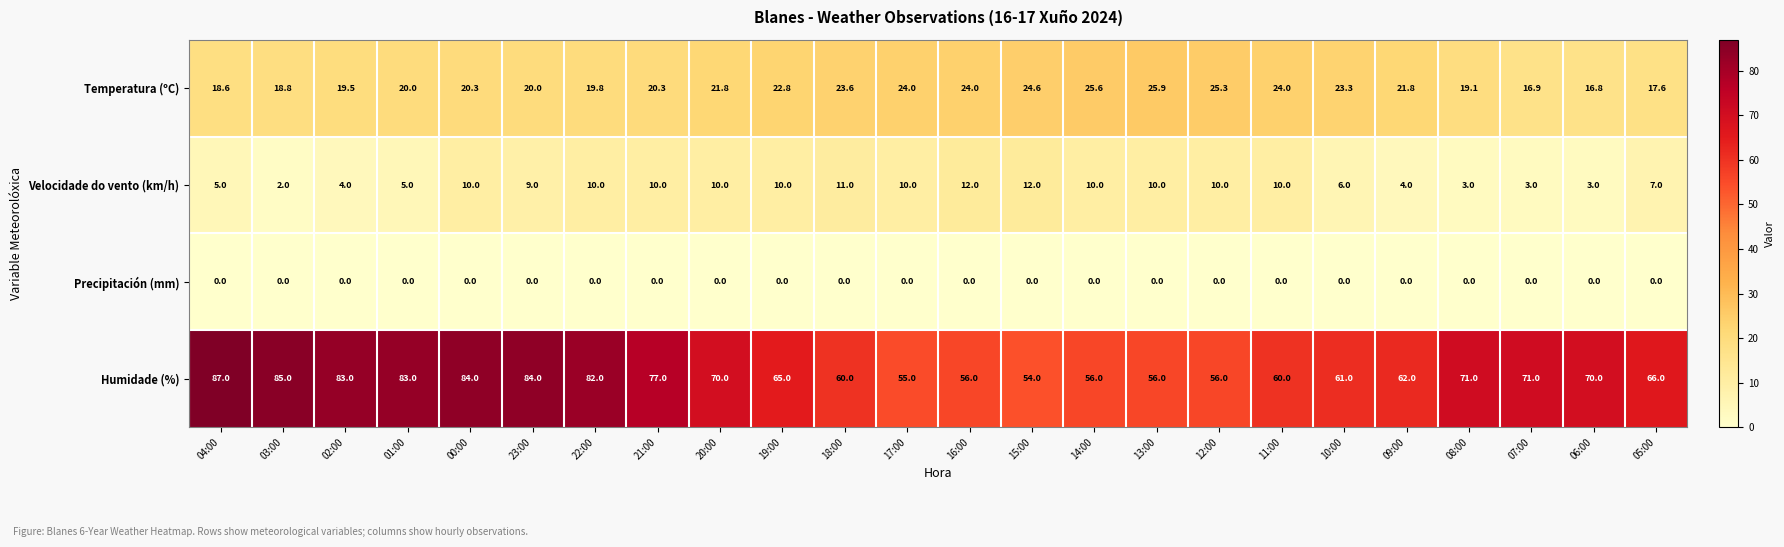

What is the difference between the highest and lowest values at 02:00?

83.0